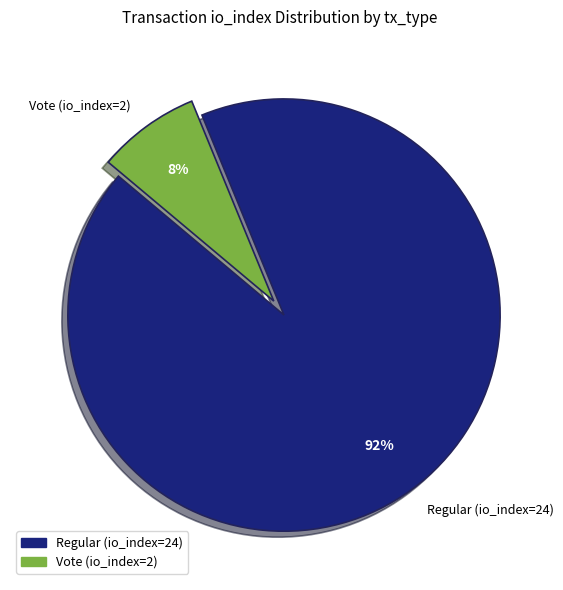

Does Vote (io_index=2) account for over 50% of the chart?

No